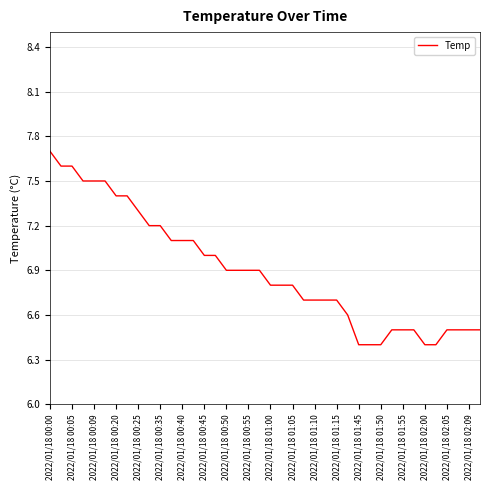

Is this an area chart (filled region under the line)?

No